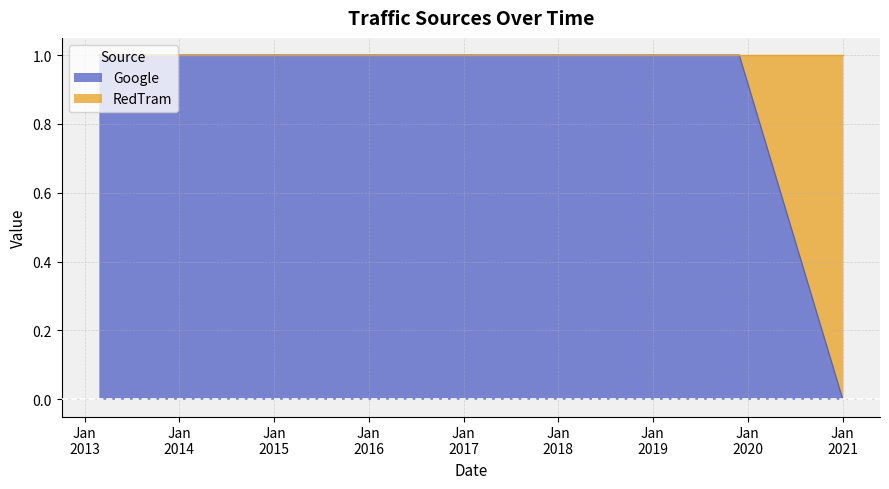

Rank the categories by value from lowest to highest.

2021-01-02, 2013-02-25, 2019-11-30